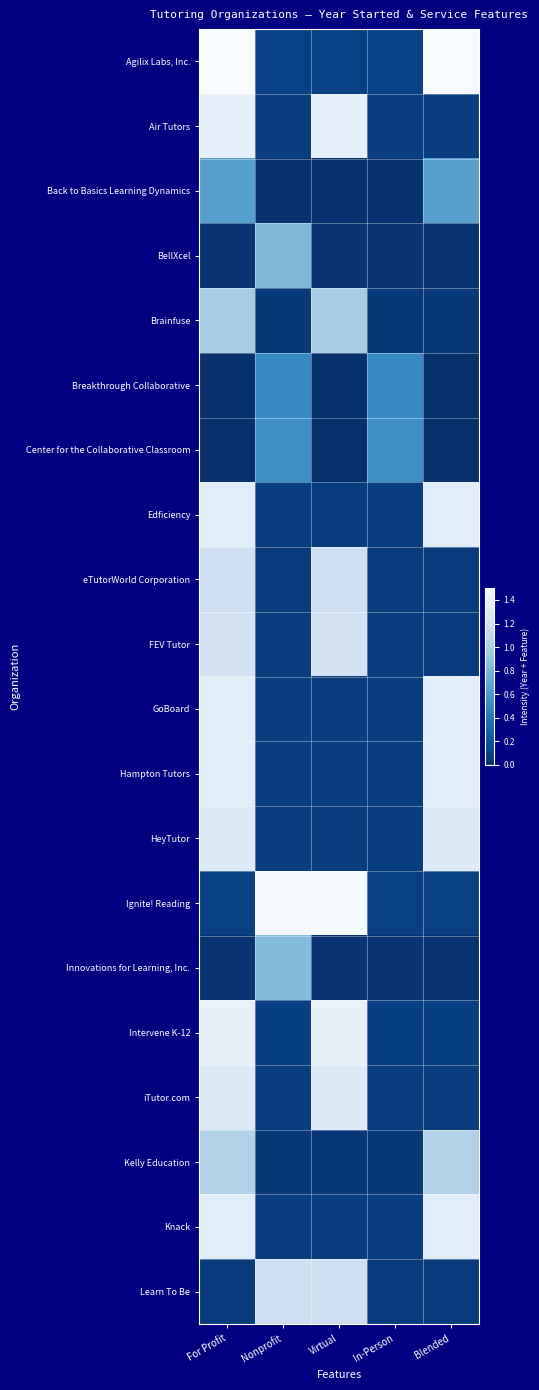

Reading left to right, list all the values displayed in this chart.

Agilix Labs, Inc.: For Profit=1.5	Nonprofit=0.1	Virtual=0.1	In-Person=0.1	Blended=1.5
Air Tutors: For Profit=1.4	Nonprofit=0.1	Virtual=1.4	In-Person=0.1	Blended=0.1
Back to Basics Learning Dynamics: For Profit=0.7	Nonprofit=0.0	Virtual=0.0	In-Person=0.0	Blended=0.7
BellXcel: For Profit=0.0	Nonprofit=0.8	Virtual=0.0	In-Person=0.0	Blended=0.0
Brainfuse: For Profit=1.0	Nonprofit=0.0	Virtual=1.0	In-Person=0.0	Blended=0.0
Breakthrough Collaborative: For Profit=0.0	Nonprofit=0.5	Virtual=0.0	In-Person=0.5	Blended=0.0
Center for the Collaborative Classroom: For Profit=0.0	Nonprofit=0.5	Virtual=0.0	In-Person=0.5	Blended=0.0
Edficiency: For Profit=1.3	Nonprofit=0.1	Virtual=0.1	In-Person=0.1	Blended=1.3
eTutorWorld Corporation: For Profit=1.2	Nonprofit=0.1	Virtual=1.2	In-Person=0.1	Blended=0.1
FEV Tutor: For Profit=1.2	Nonprofit=0.1	Virtual=1.2	In-Person=0.1	Blended=0.1
GoBoard: For Profit=1.3	Nonprofit=0.1	Virtual=0.1	In-Person=0.1	Blended=1.3
Hampton Tutors: For Profit=1.3	Nonprofit=0.1	Virtual=0.1	In-Person=0.1	Blended=1.3
HeyTutor: For Profit=1.3	Nonprofit=0.1	Virtual=0.1	In-Person=0.1	Blended=1.3
Ignite! Reading: For Profit=0.1	Nonprofit=1.5	Virtual=1.5	In-Person=0.1	Blended=0.1
Innovations for Learning, Inc.: For Profit=0.0	Nonprofit=0.8	Virtual=0.0	In-Person=0.0	Blended=0.0
Intervene K-12: For Profit=1.4	Nonprofit=0.1	Virtual=1.4	In-Person=0.1	Blended=0.1
iTutor.com: For Profit=1.3	Nonprofit=0.1	Virtual=1.3	In-Person=0.1	Blended=0.1
Kelly Education: For Profit=1.0	Nonprofit=0.1	Virtual=0.1	In-Person=0.1	Blended=1.0
Knack: For Profit=1.3	Nonprofit=0.1	Virtual=0.1	In-Person=0.1	Blended=1.3
Learn To Be: For Profit=0.1	Nonprofit=1.2	Virtual=1.2	In-Person=0.1	Blended=0.1